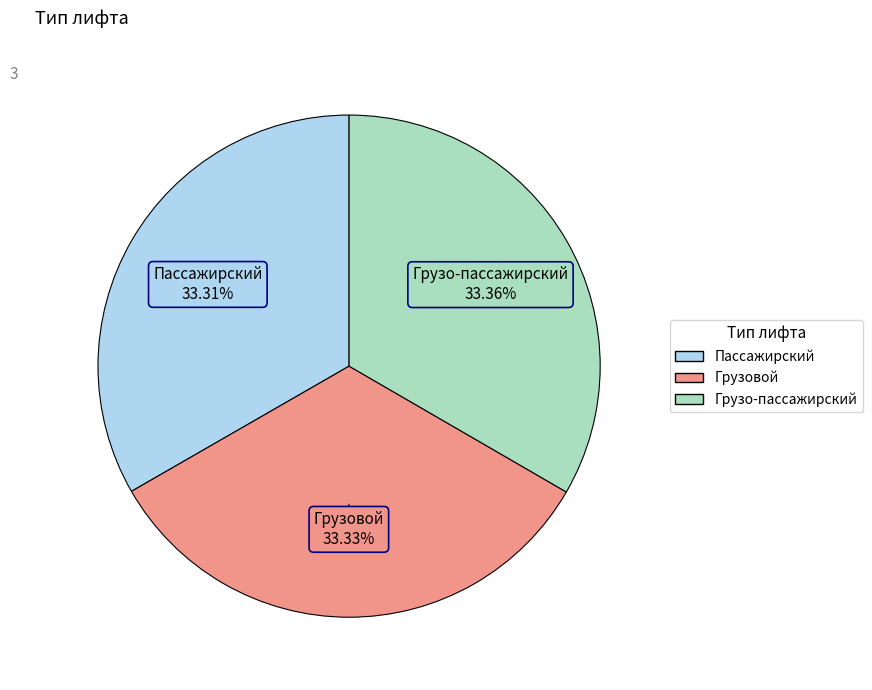

Does Грузо-пассажирский represent more than half of the total?

No